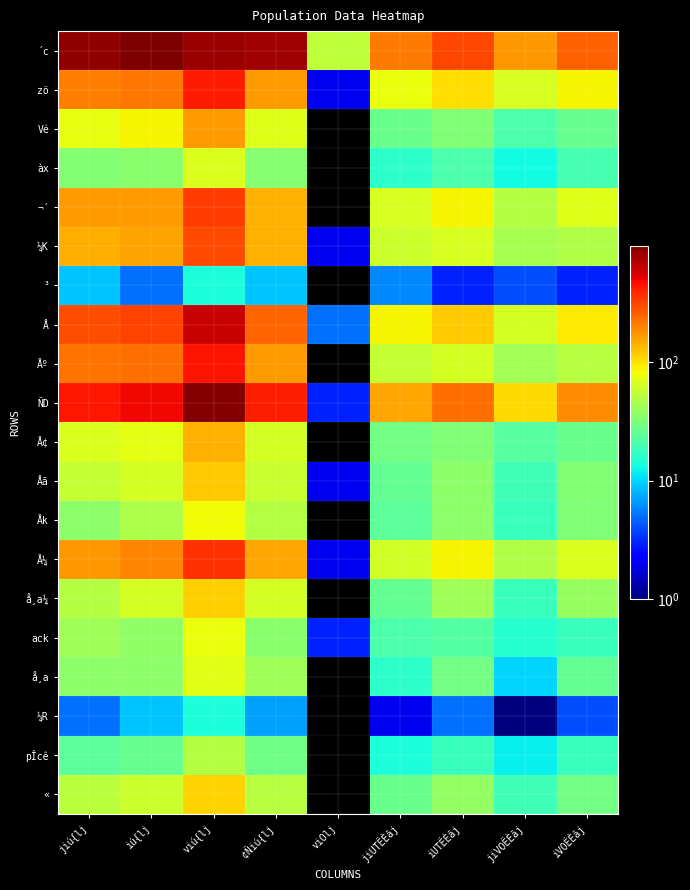

At jiú{lj, list the series in order from largest to smallest.

´c, ÑD, Å, Åº, zö, Å¼, ¬´, ¼K, Vé, Å¢, Åã, «, å¸a¼, ack, Åk, å¸a, àx, pÎcê, ³, ¼R